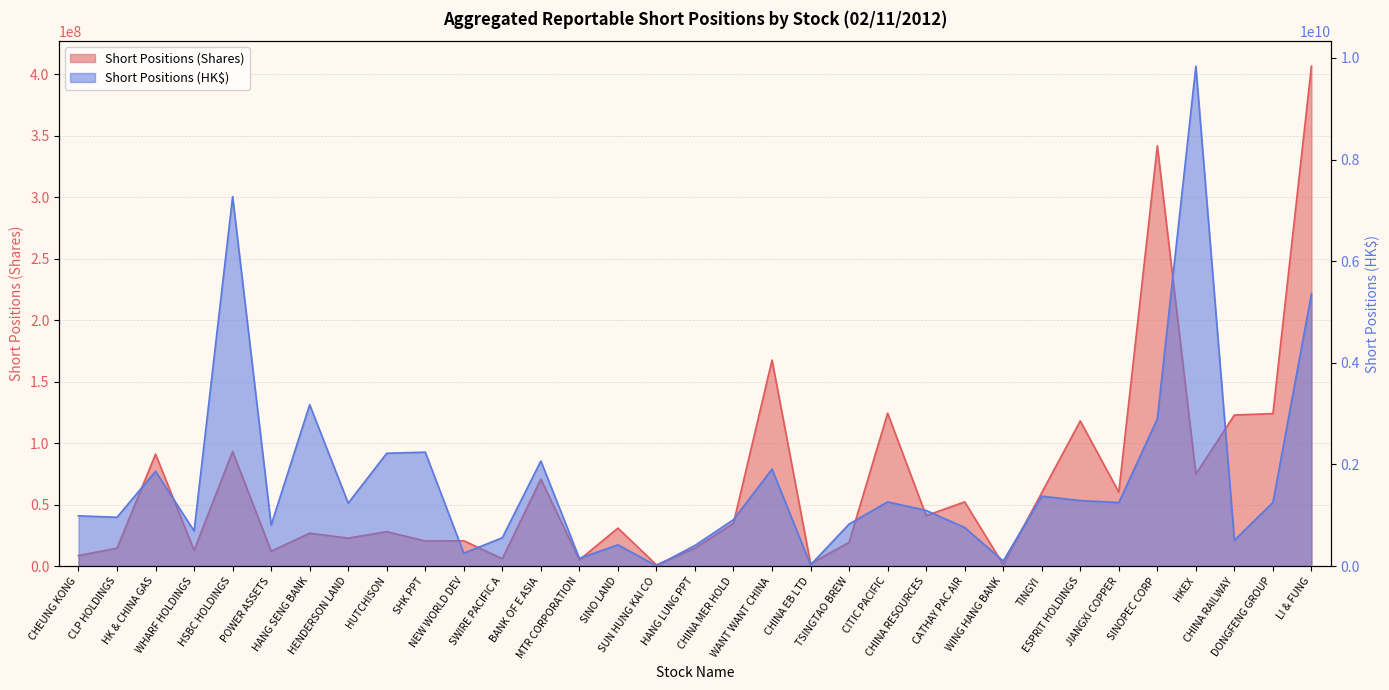

Does the chart have visible grid lines?

Yes